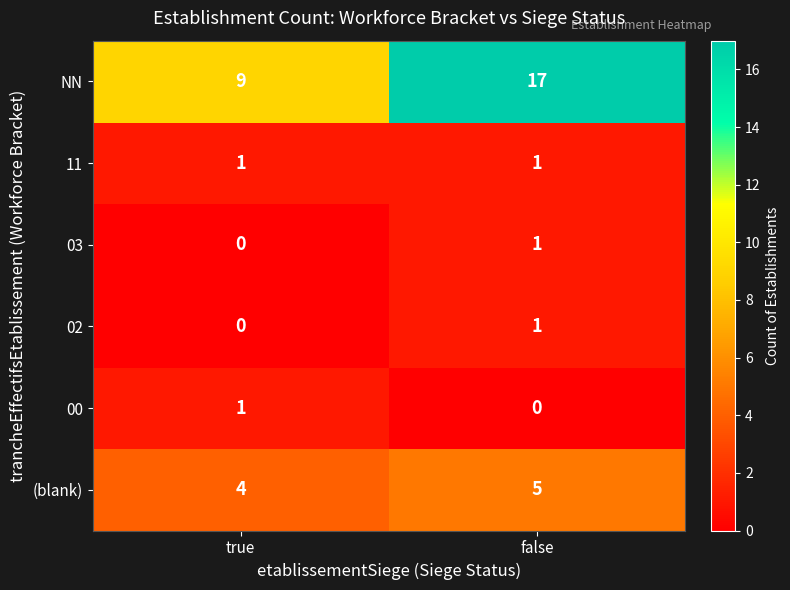

At which category is the sum across all series the highest?

false